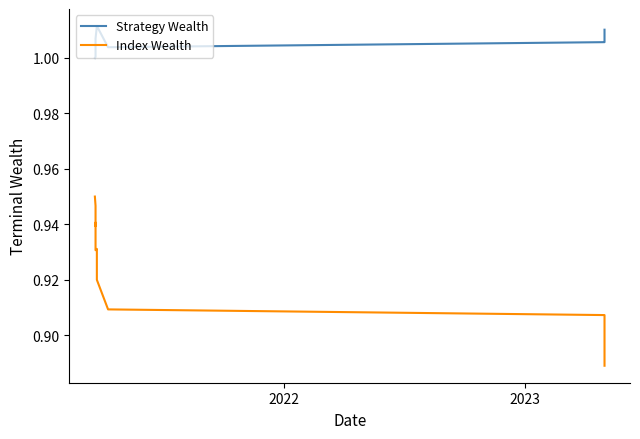

What is the average value of the Index Wealth series?

0.9